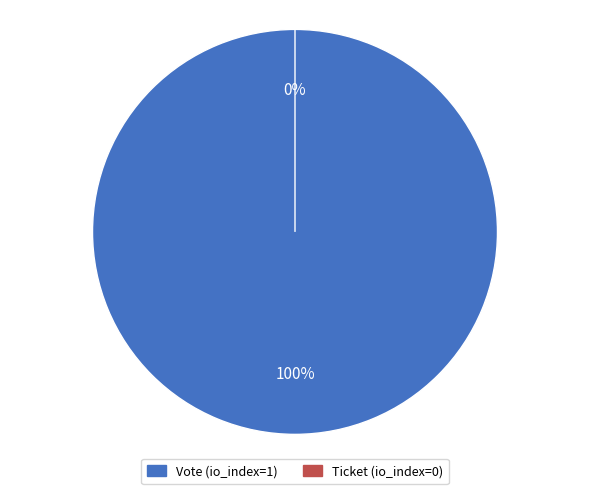

The Ticket slice represents 0% of the pie. True or false?

True